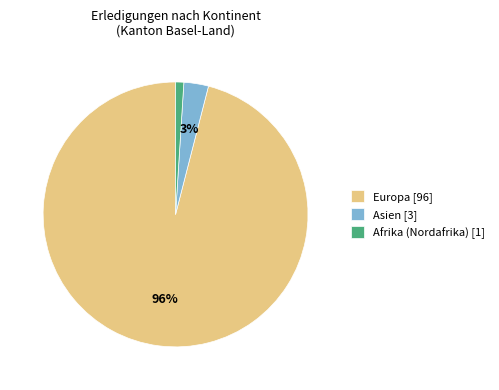

True or false: Asien [3] accounts for 18% of the total.

False